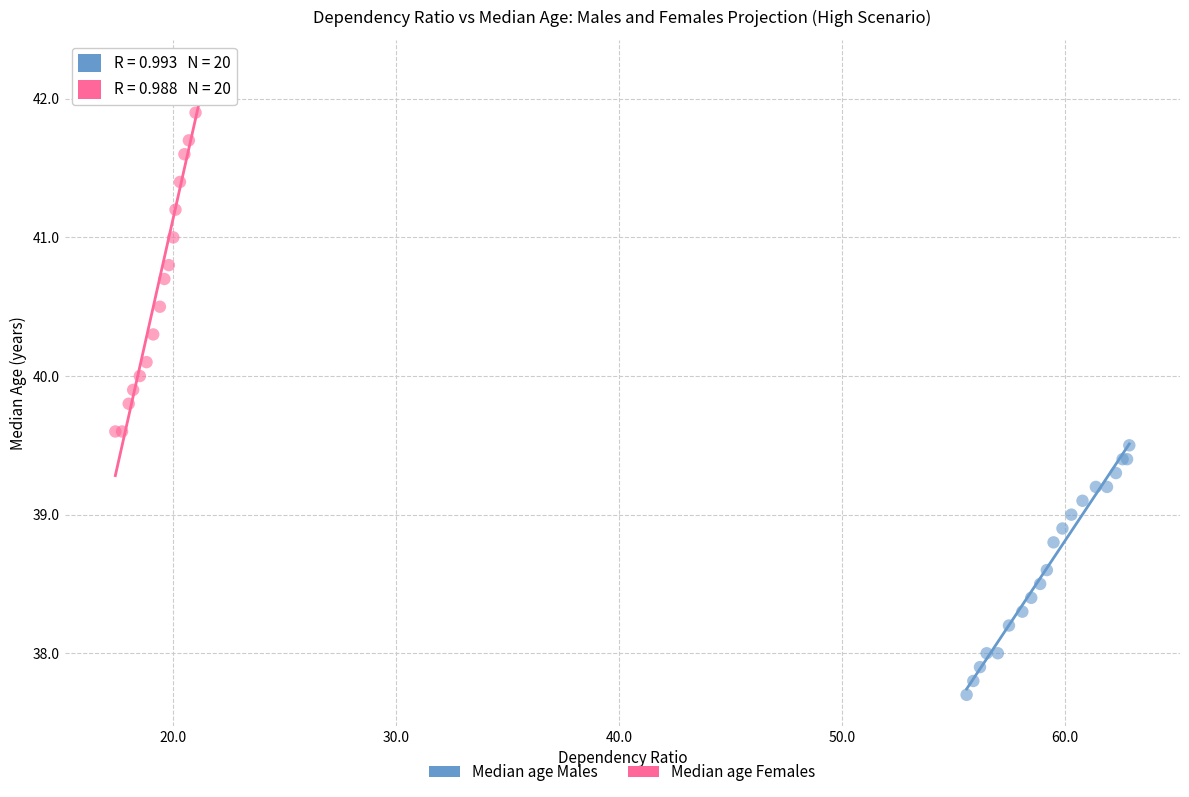

What are all the series names shown in the legend?

Median age Males, Median age Females